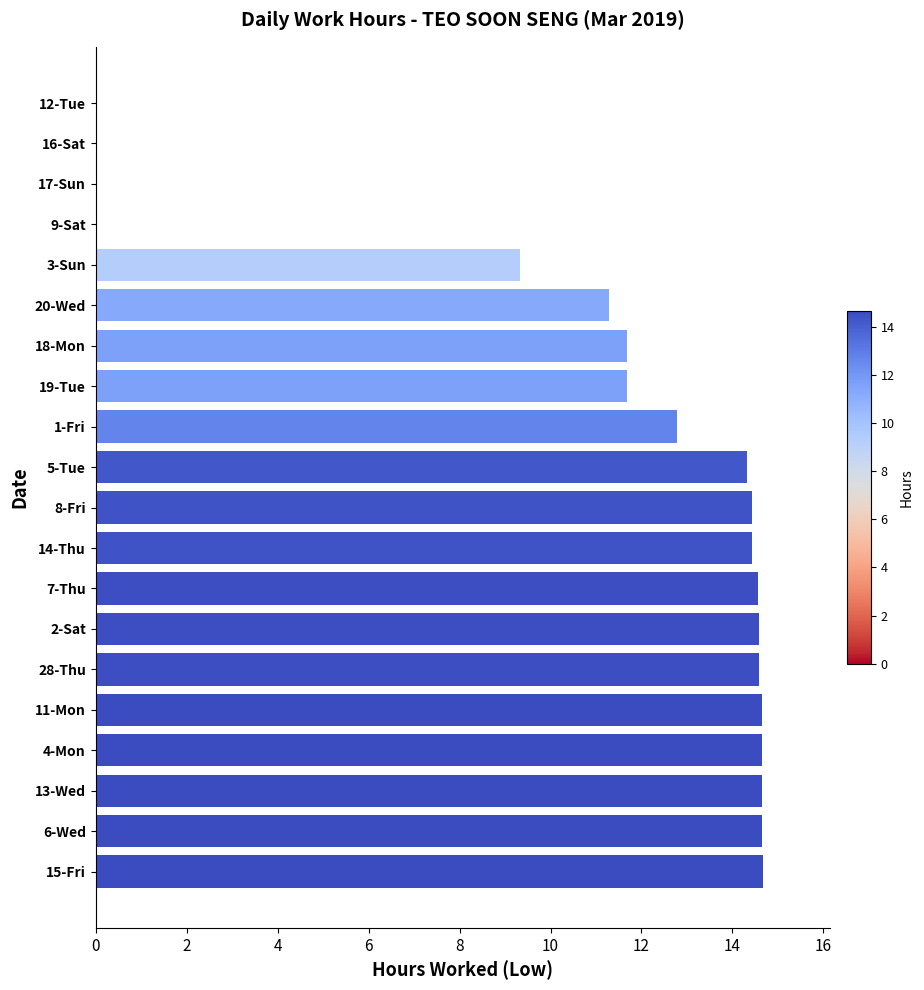

Does the chart contain stacked bars?

No